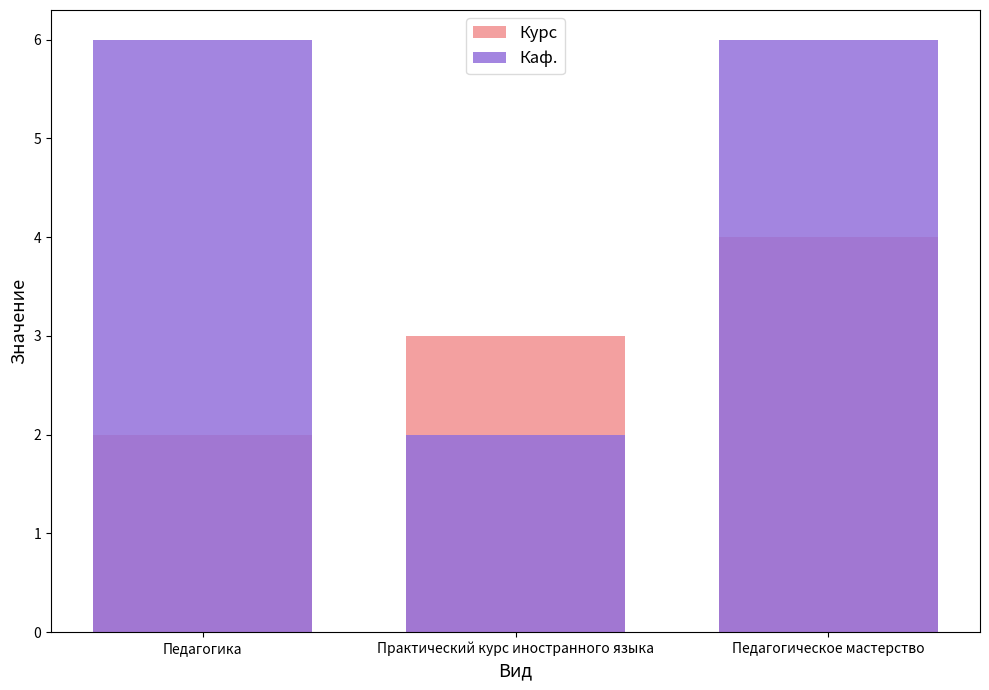

Reading right to left, list all the values displayed in this chart.

Курс: Педагогическое мастерство=4	Практический курс иностранного языка=3	Педагогика=2
Каф.: Педагогическое мастерство=6	Практический курс иностранного языка=2	Педагогика=6